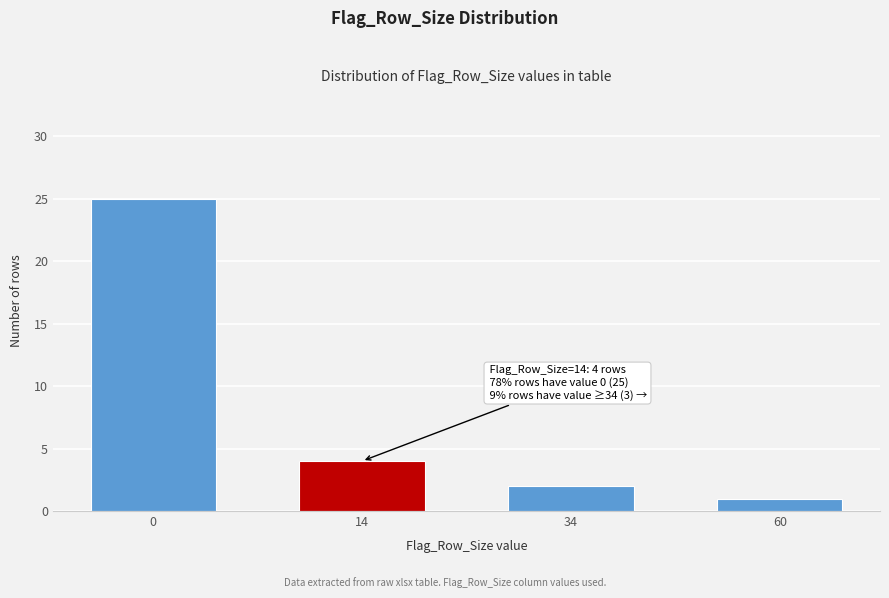

Reading right to left, what are all the values shown in this chart?

60=1	34=2	14=4	0=25